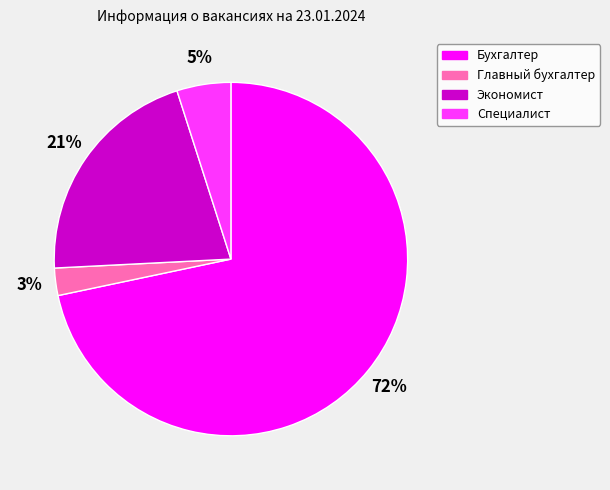

Which has a higher value, Специалист or Главный бухгалтер?

Специалист